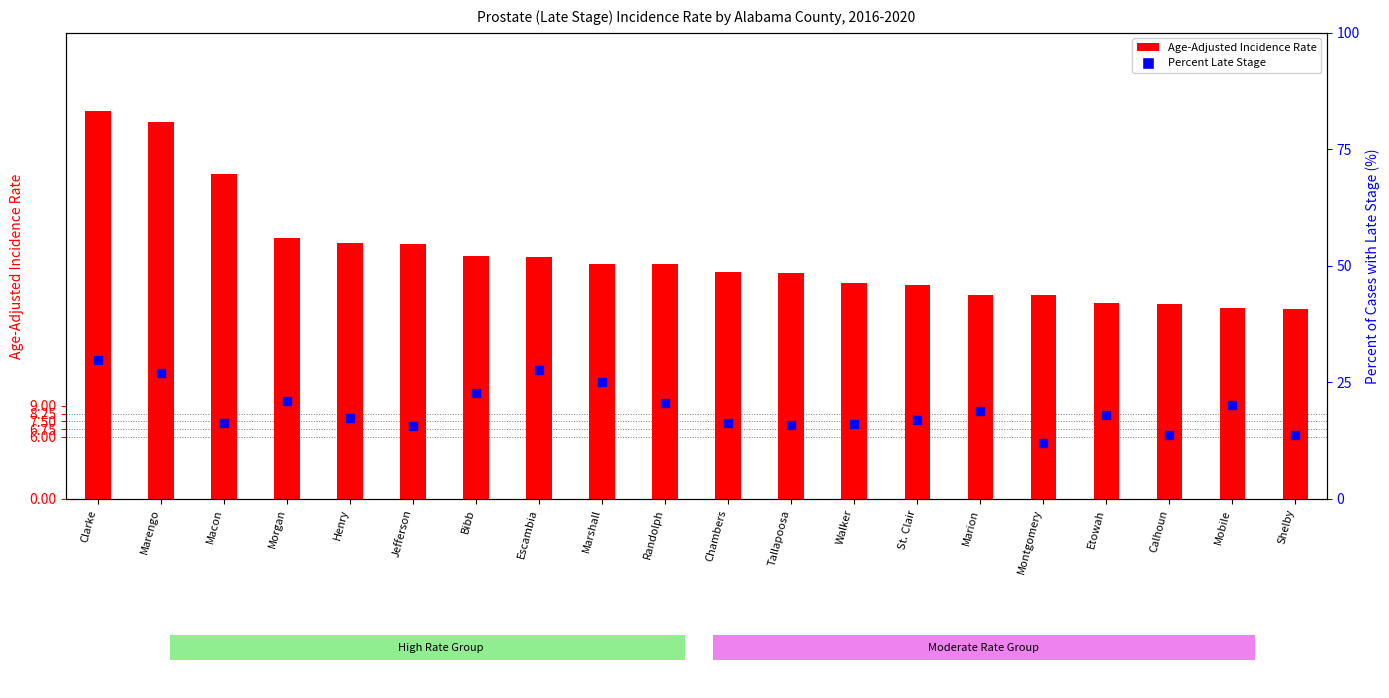

At how many categories does at least one series exceed 36?

2